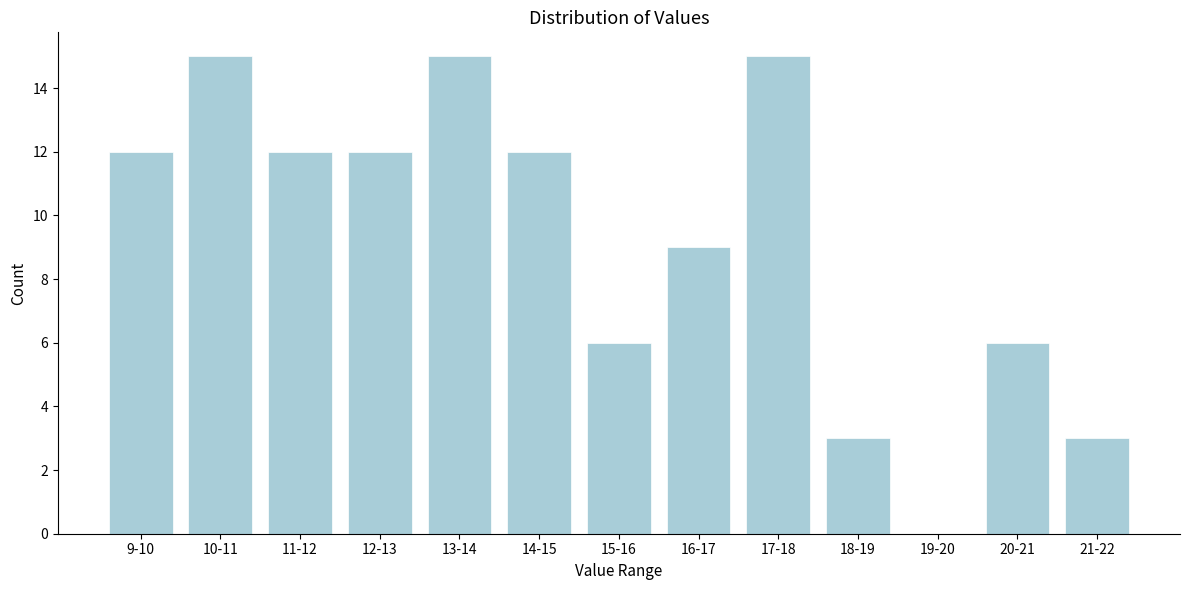

Reading left to right, extract all data points from this chart.

9-10=12	10-11=15	11-12=12	12-13=12	13-14=15	14-15=12	15-16=6	16-17=9	17-18=15	18-19=3	19-20=0	20-21=6	21-22=3